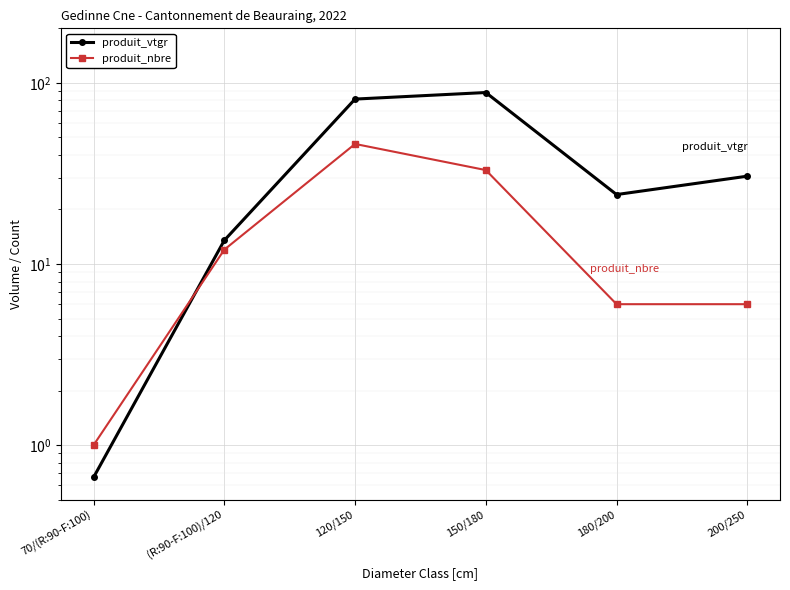

What is the approximate value of produit_vtgr at 70/(R:90-F:100)?

0.7